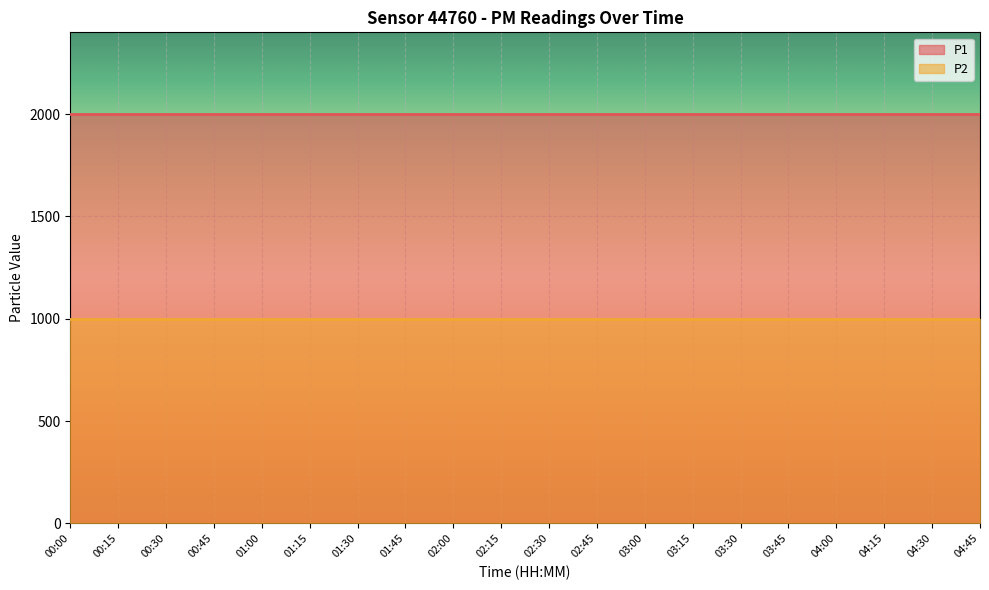

True or false: P2 and P1 cross at least once.

False